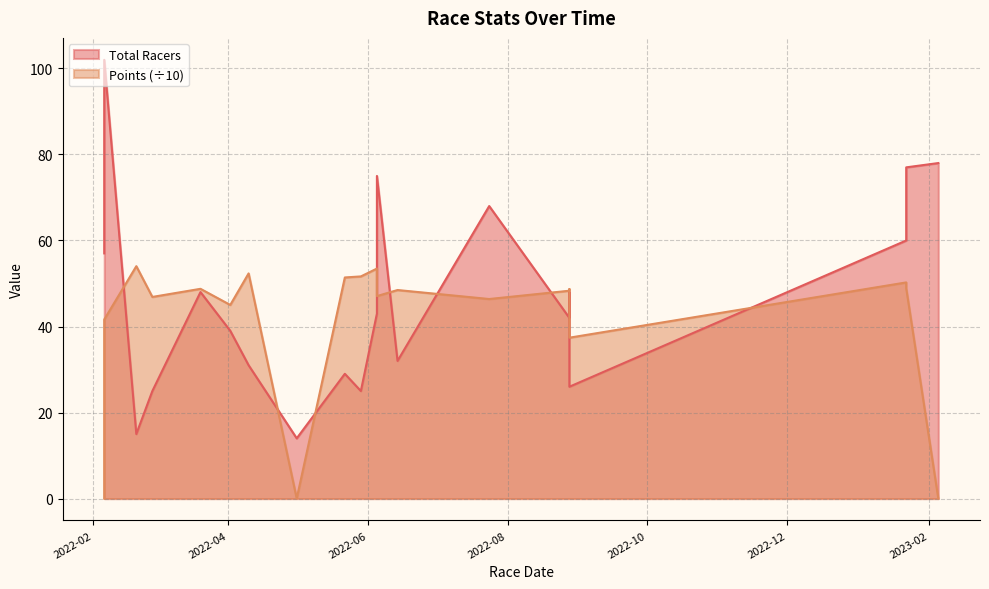

Reading left to right, transcribe all the data shown in this chart.

Total Racers: 57.0	102.0	15.0	25.0	48.0	39.0	31.0	14.0	29.0	25.0	43.0	75.0	32.0	68.0	42.0	48.0	26.0	60.0	77.0	78.0
Points: 0.0	41.6	54.0	46.9	48.8	45.0	52.3	0.0	51.4	51.6	53.5	47.1	48.5	46.4	48.3	48.7	37.4	50.2	48.9	0.0